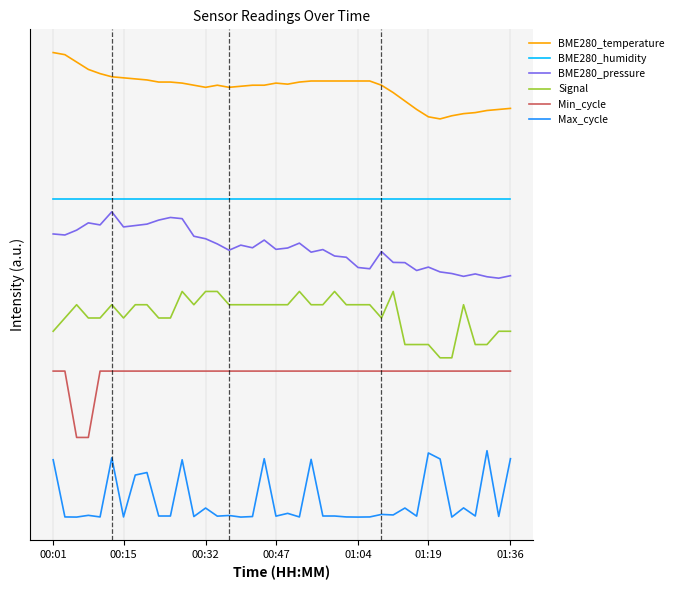

Which label corresponds to the largest value in the chart?

00:01